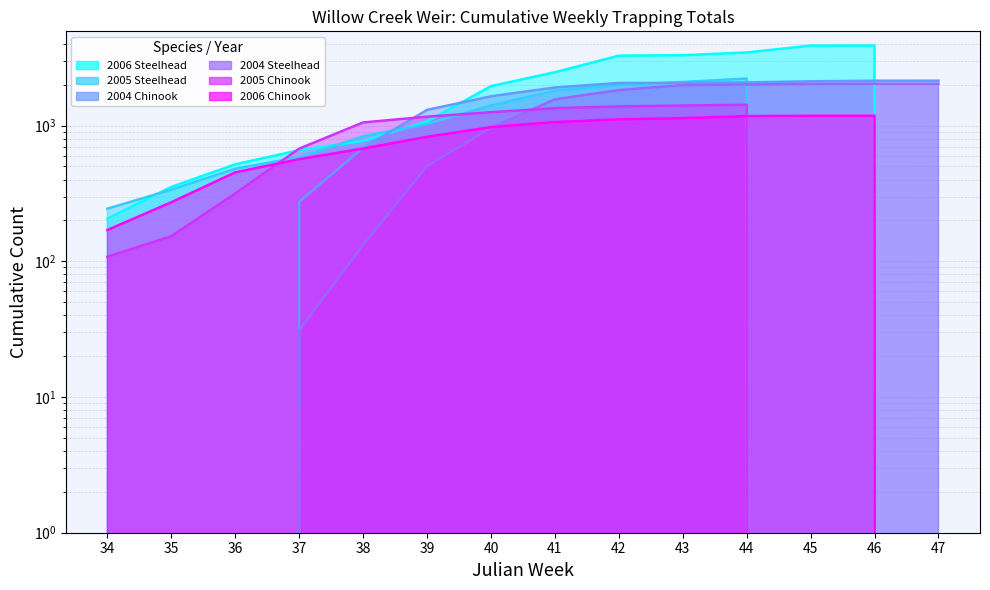

Between which two adjacent categories do 2004 Chinook and 2006 Chinook first intersect?

37 and 38